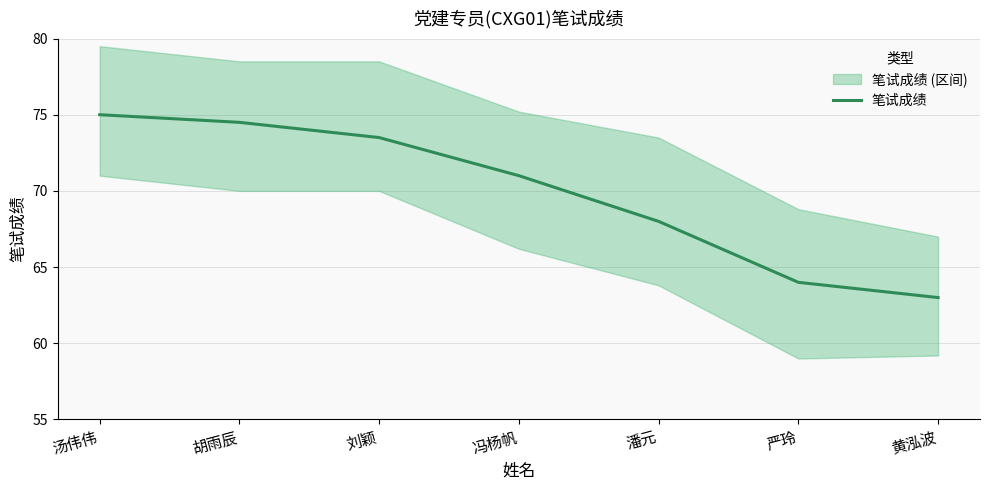

True or false: the data has more than 2 interior local peaks.

False